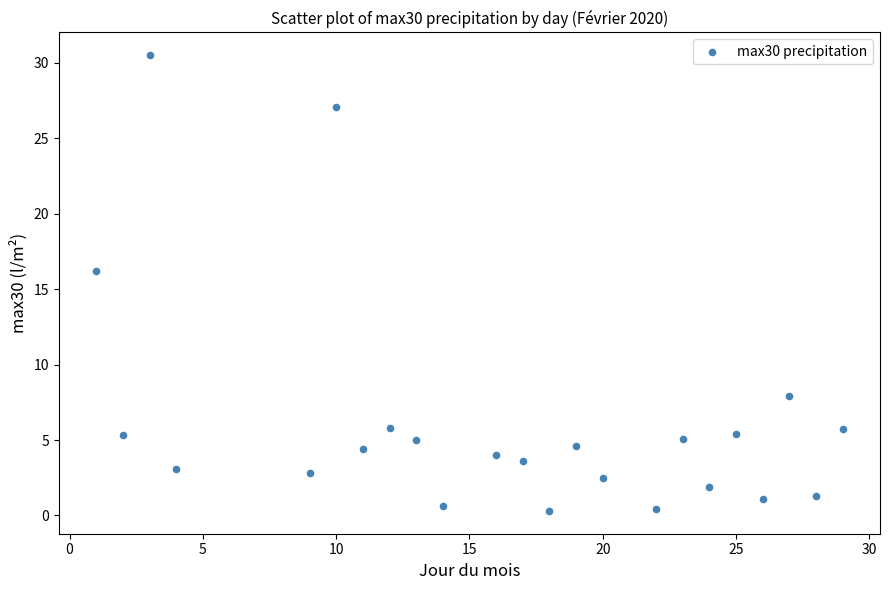

What is the range of X values (max minus min)?

28.0